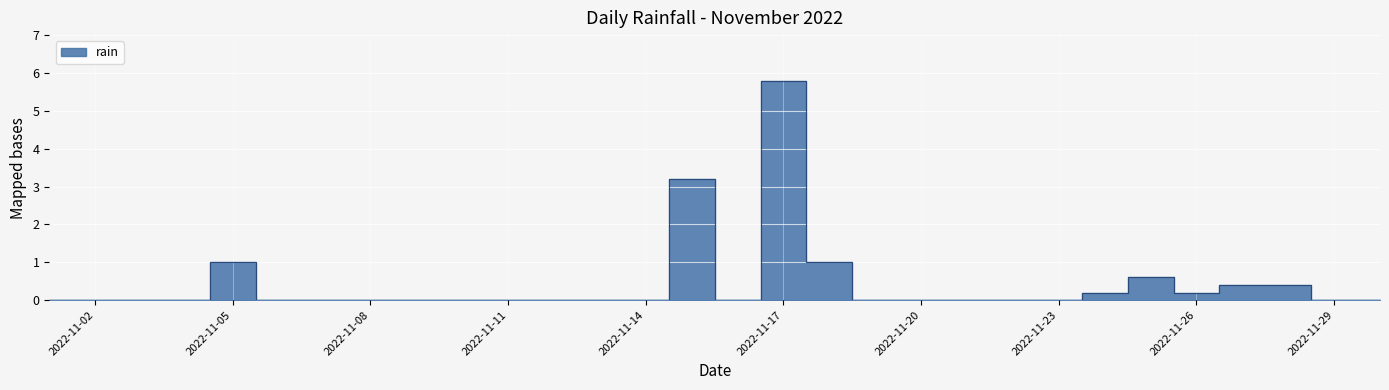

The chart shows a value of -3.0 at 2022-11-01. True or false?

False